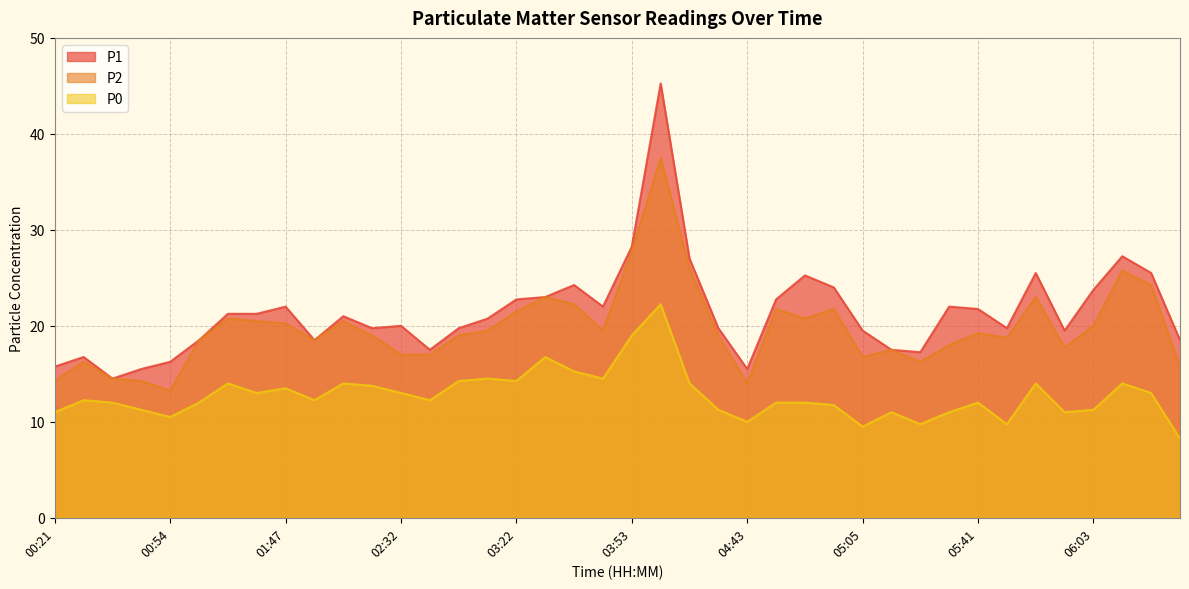

How many interior local peaks does the P0 series have?

11